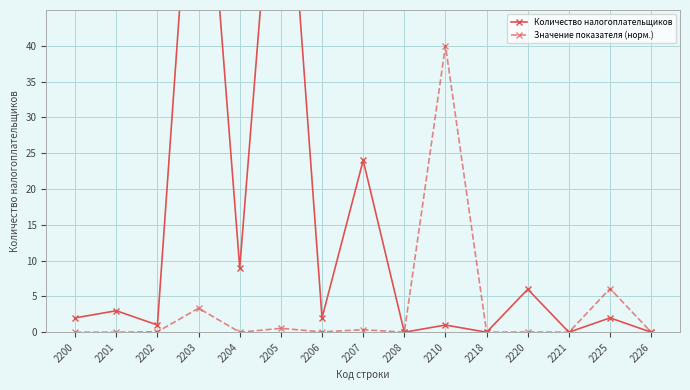

Which series changed the most between 2202 and 2206?

Количество налогоплательщиков